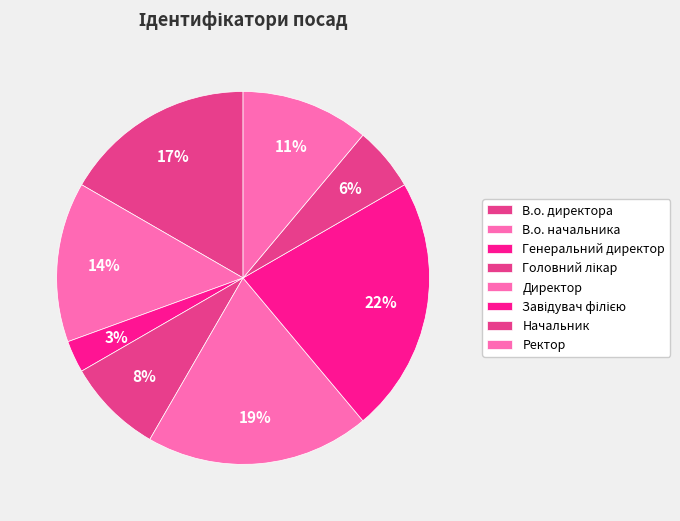

Count the number of slices in the pie.

8